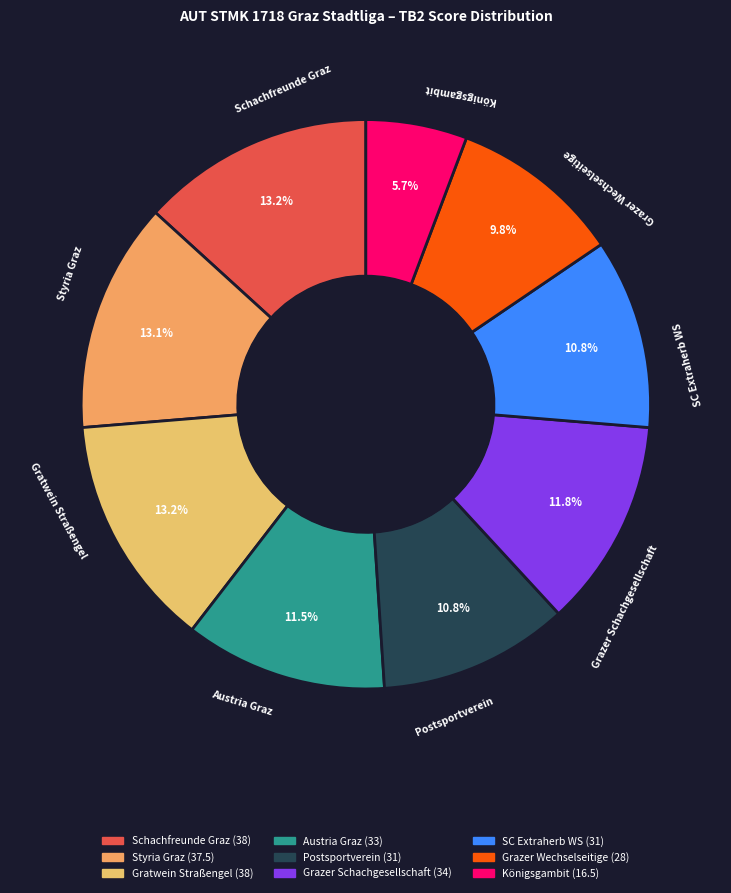

What is the smallest slice in the pie chart?

Königsgambit